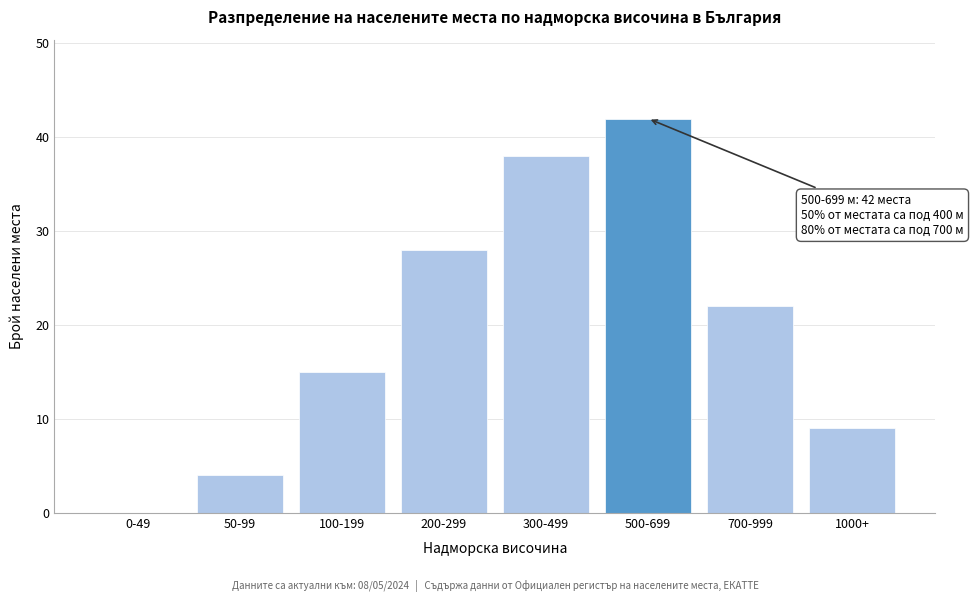

Reading left to right, what are all the values shown in this chart?

0-49=0	50-99=4	100-199=15	200-299=28	300-499=38	500-699=42	700-999=22	1000+=9